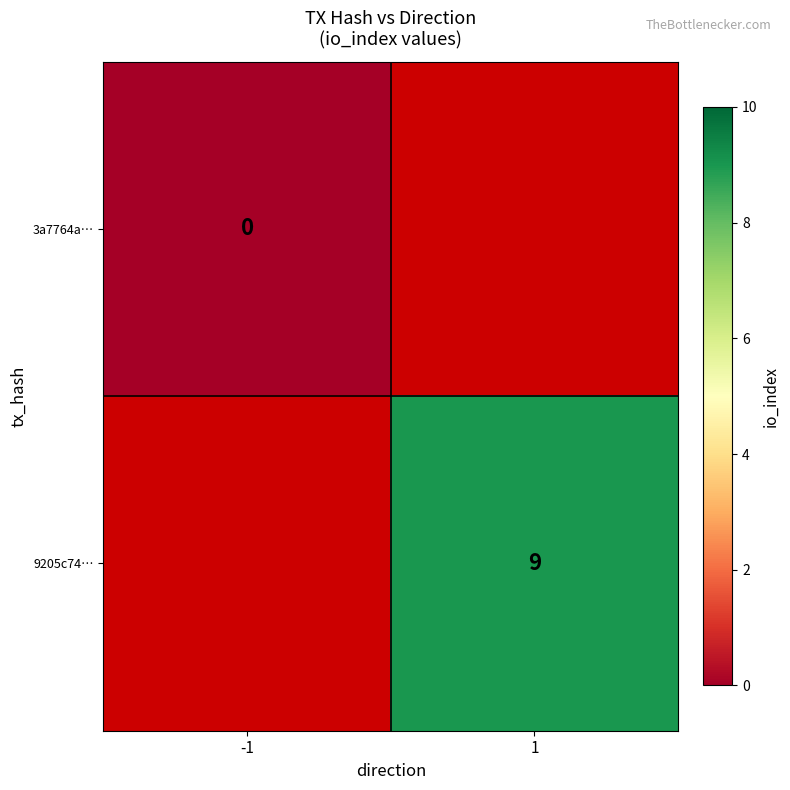

Is it true that 9205c74… equals 14 at 1?

False